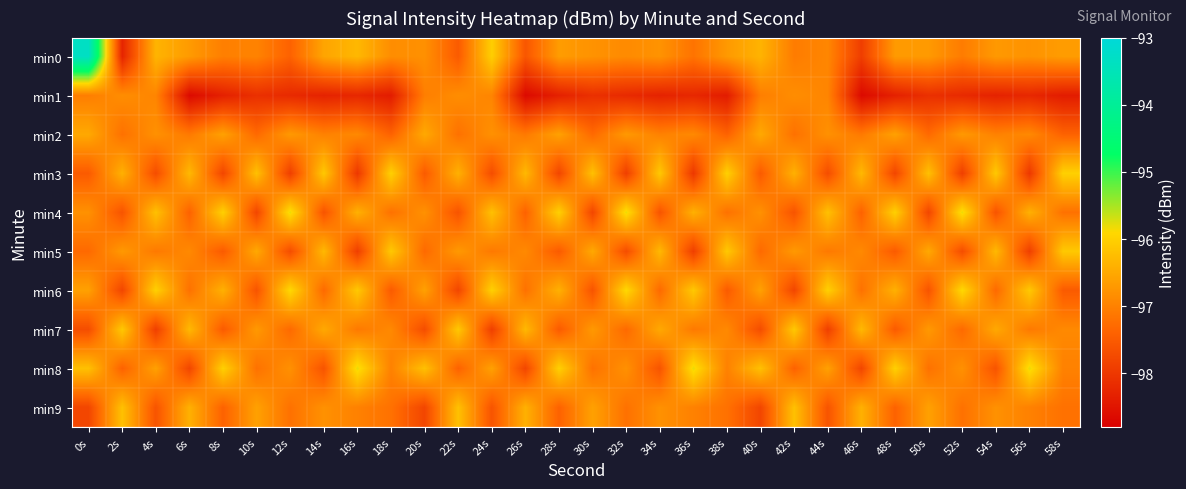

How many data points does each series have?

30